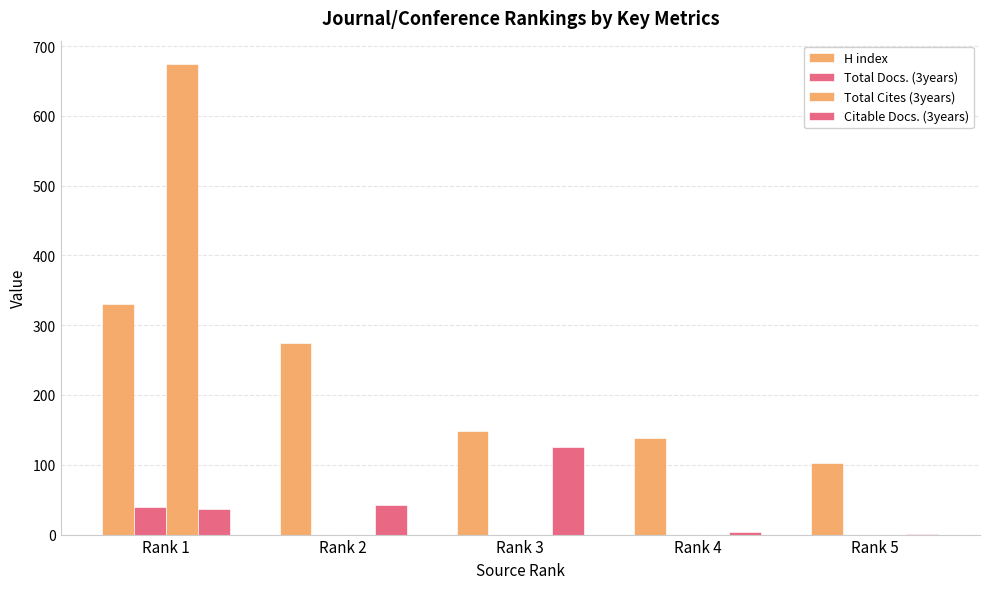

What is the difference between the maximum and minimum values in the Citable Docs. (3years) series?

125